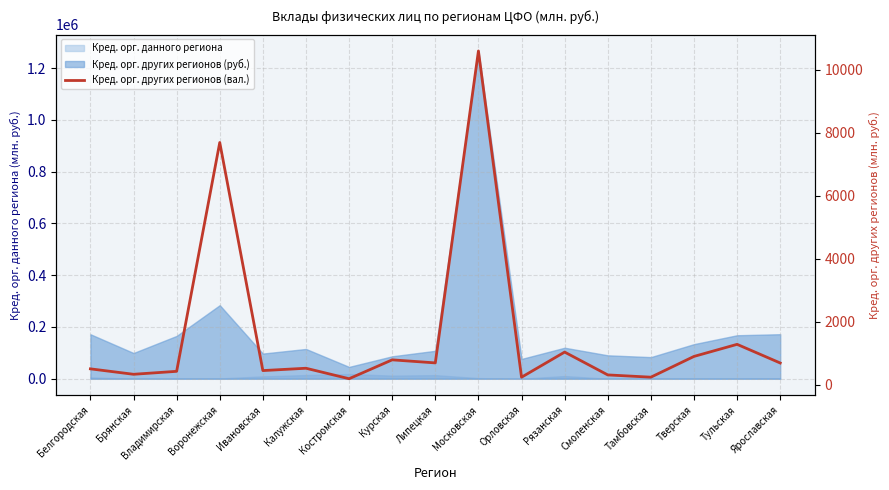

Count the number of values greater than 517.

8